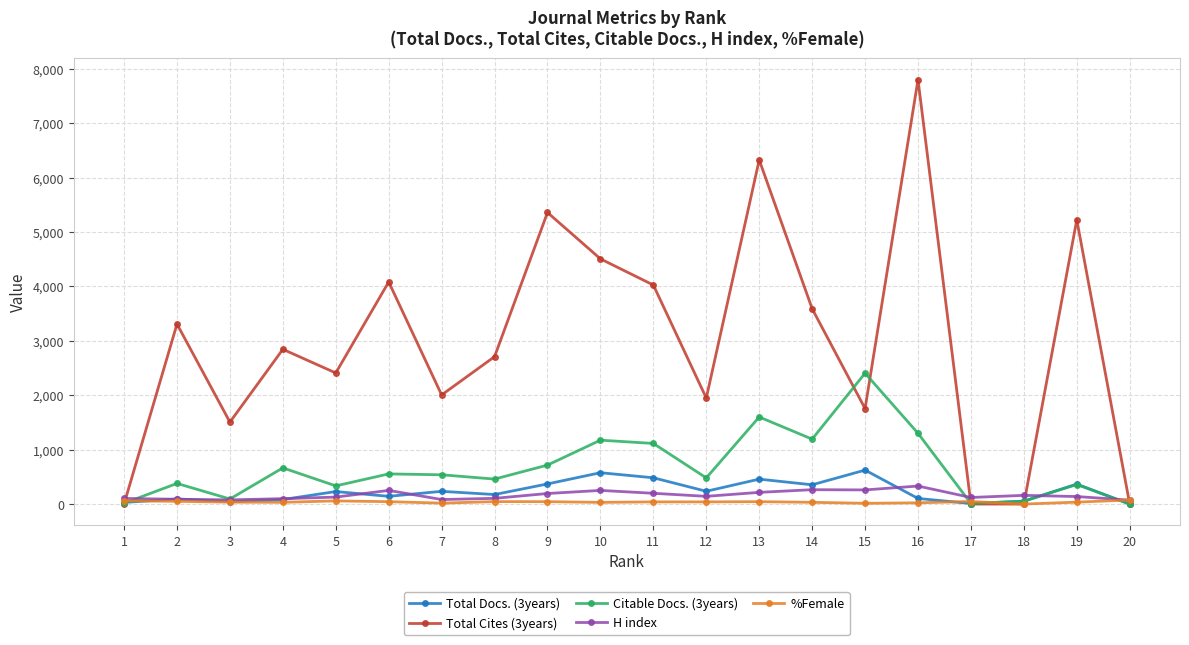

Does the chart display data point markers on the line(s)?

Yes